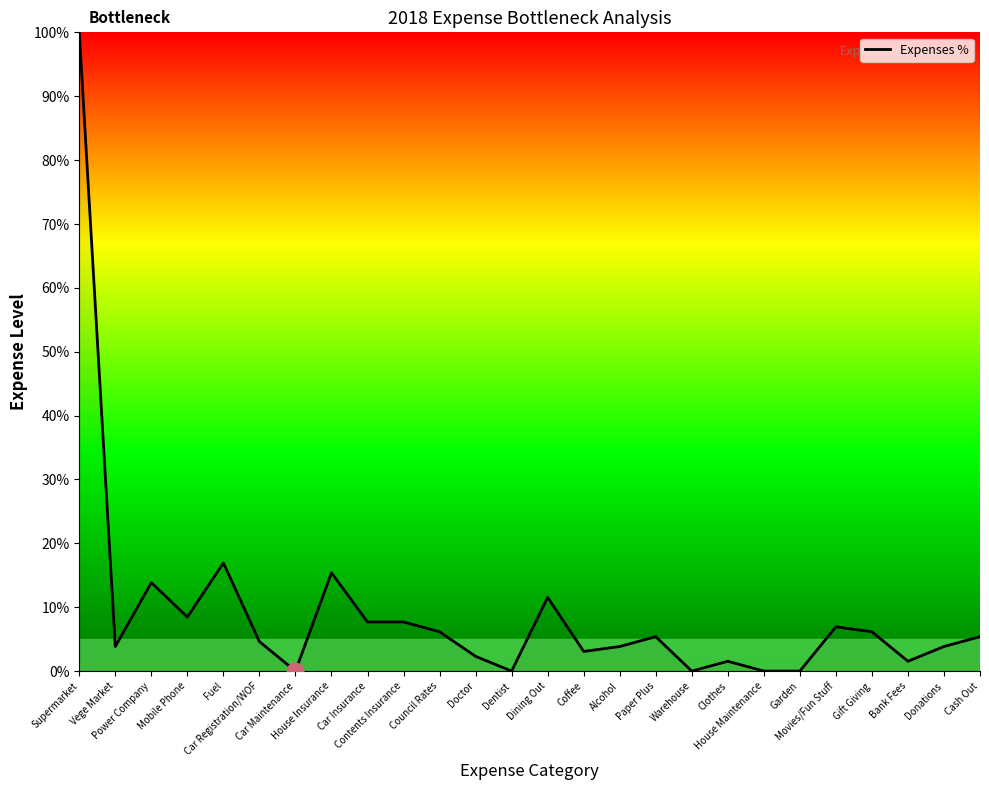

Is it true that the value at Warehouse is 0.0?

True